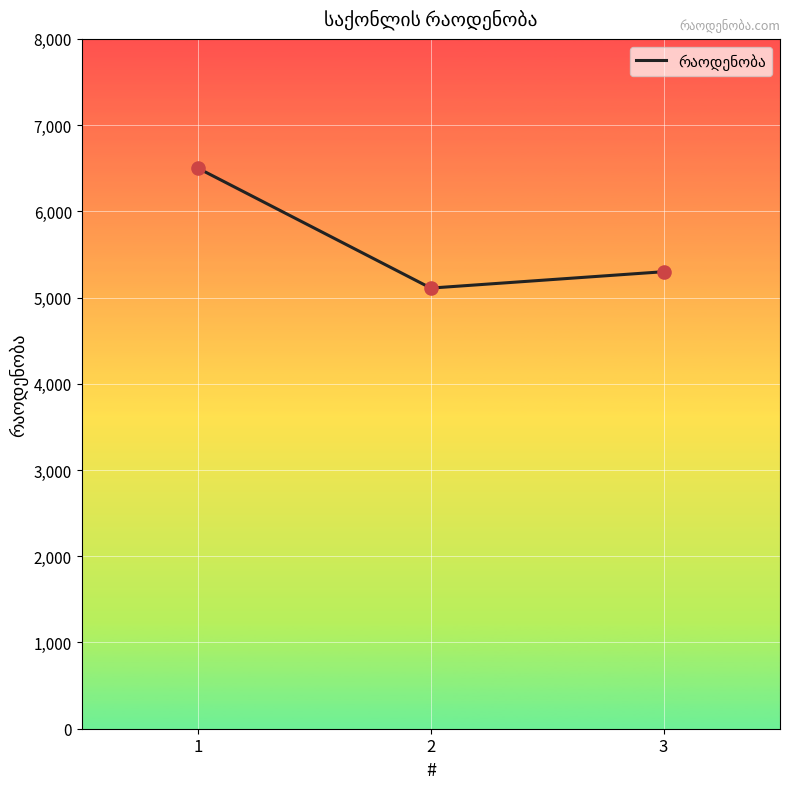

Between 1 and 2, which is larger?

1